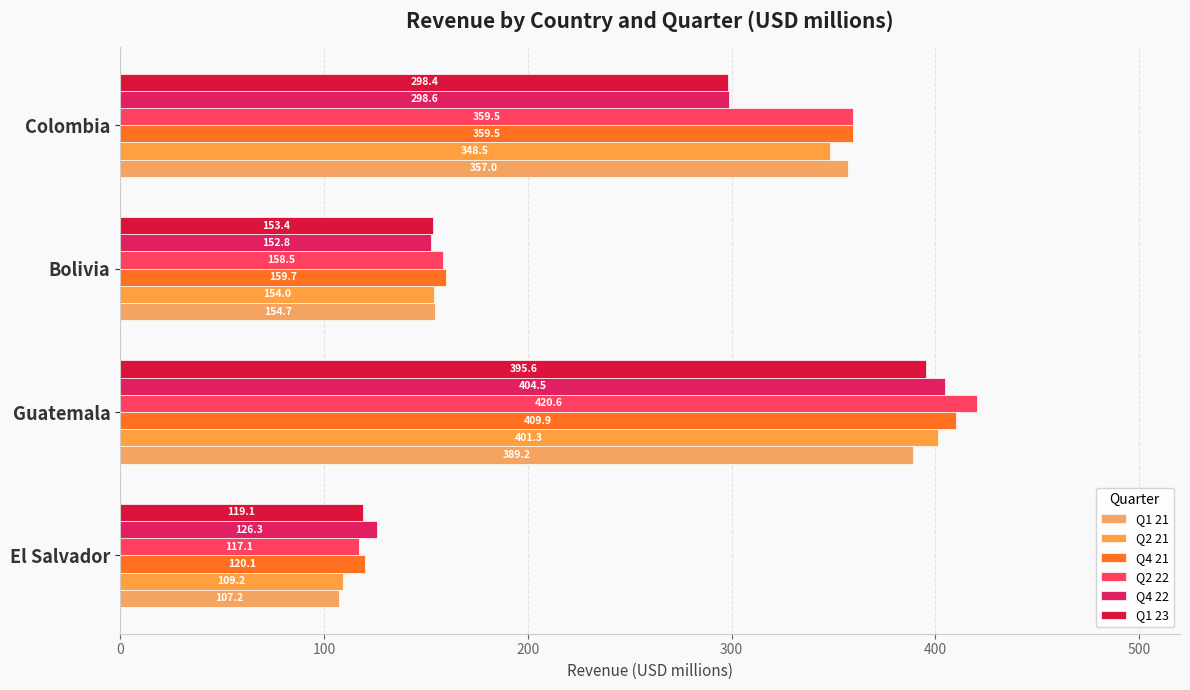

Reading left to right, list all the values displayed in this chart.

Q1 21: 107.2	389.2	154.7	357.0
Q2 21: 109.2	401.3	154.0	348.5
Q4 21: 120.1	409.9	159.7	359.5
Q2 22: 117.1	420.6	158.5	359.5
Q4 22: 126.3	404.5	152.8	298.6
Q1 23: 119.1	395.6	153.4	298.4